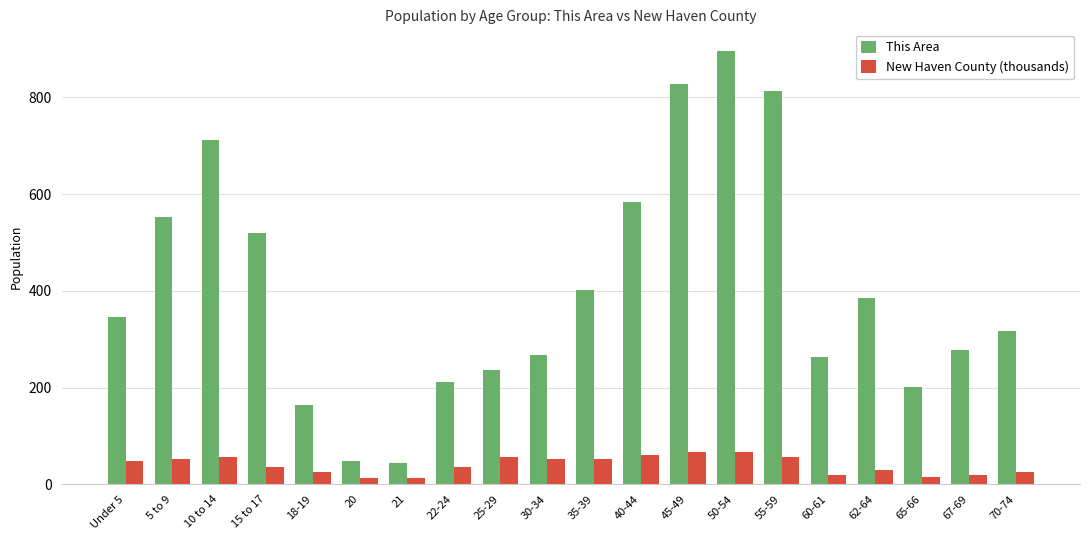

Rank the series by their average value, from lowest to highest.

New Haven County (thousands), This Area